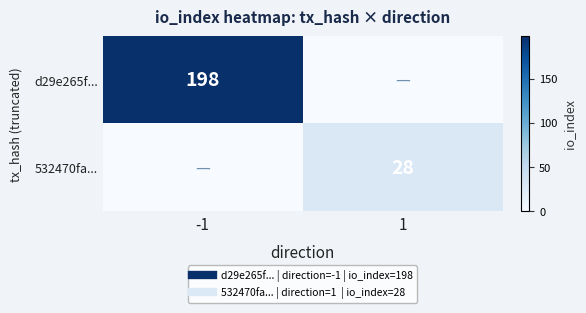

What is the maximum value for 532470fa...?

28